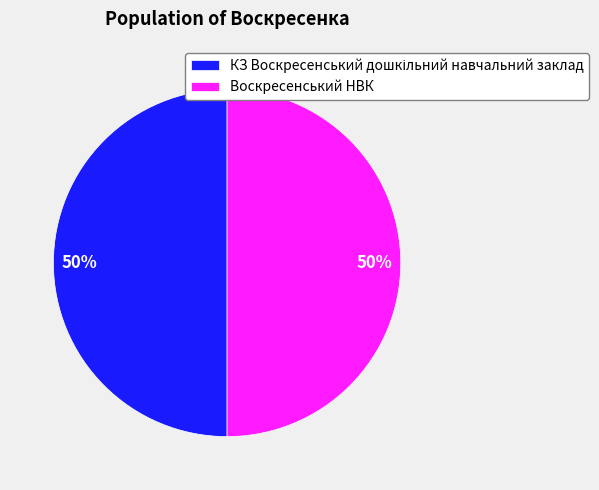

To the nearest percent, what is the average slice percentage?

50%